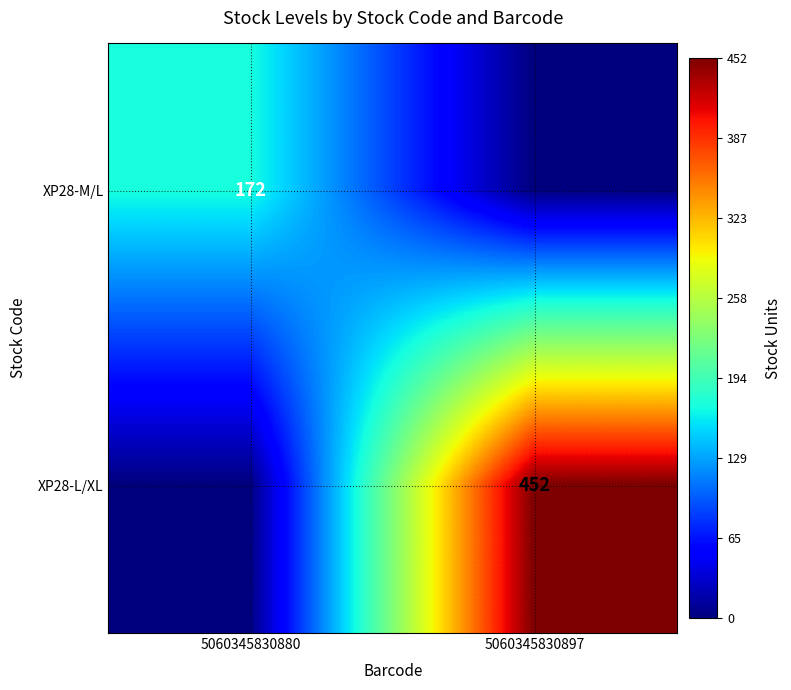

At which category is the sum across all series the highest?

5060345830897